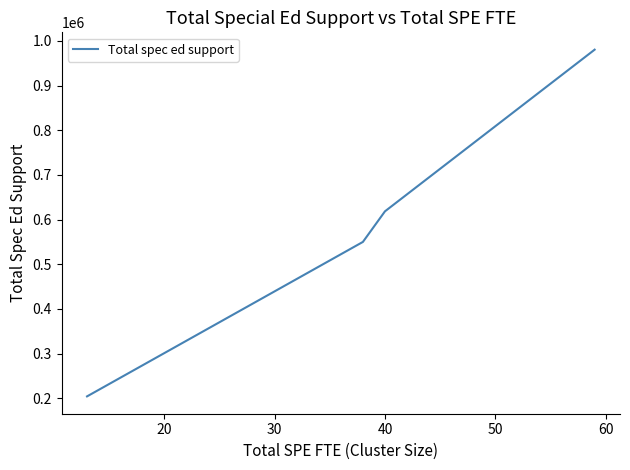

What is the maximum value shown in the chart?

980221.8